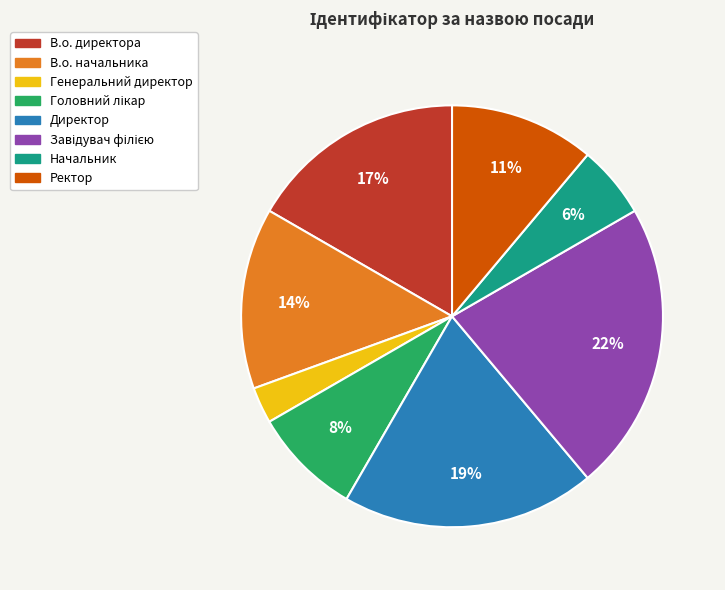

Between Начальник and В.о. директора, which is larger?

В.о. директора